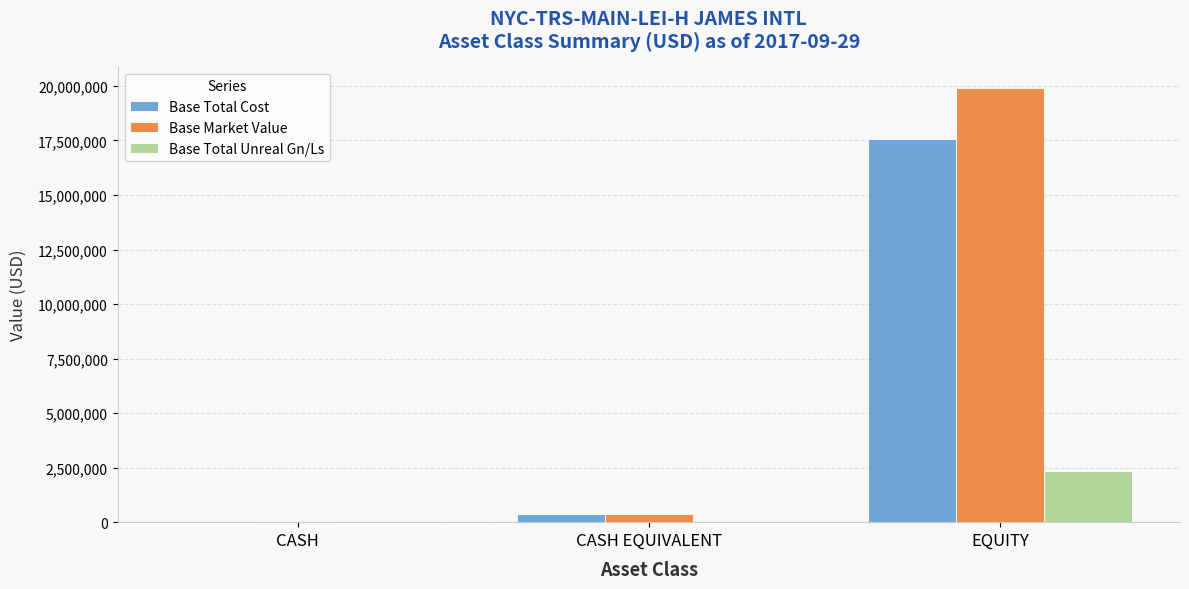

How many data points in Base Total Cost are above 371430?

2